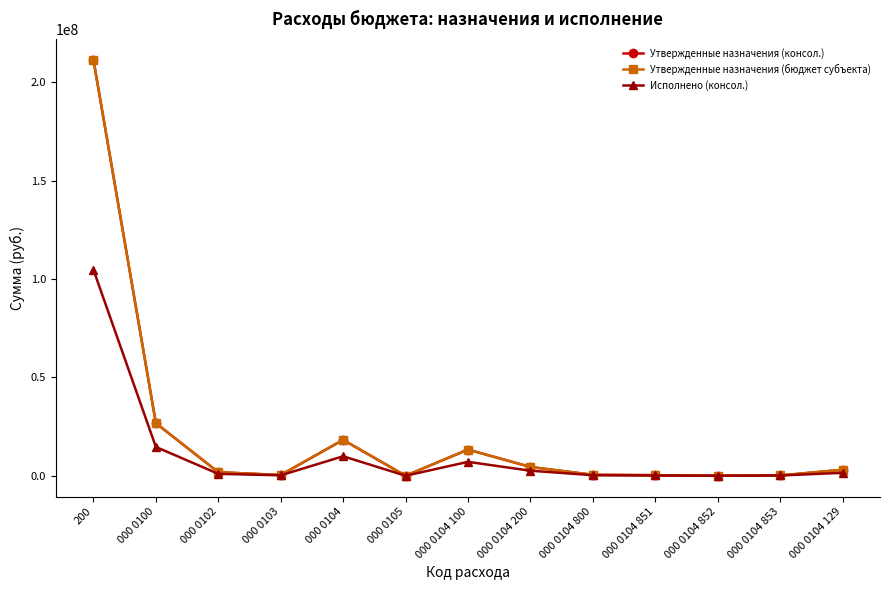

At which category does Утвержденные назначения (бюджет субъекта) reach its first local valley?

000 0103